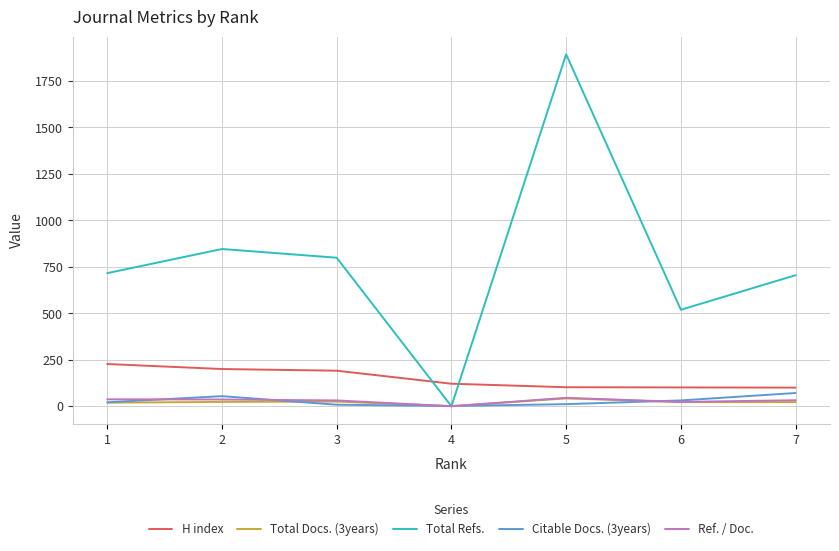

What is the maximum value shown in the chart?

1894